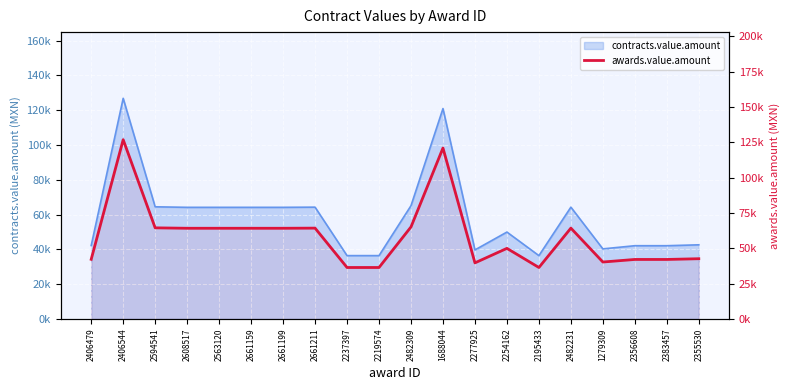

Count the number of categories in the chart.

20